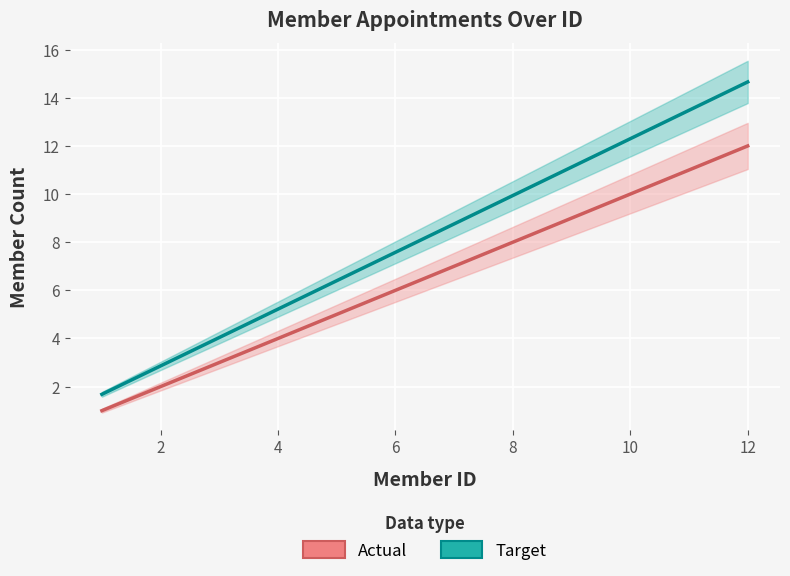

Which series has the widest spread of values?

Target